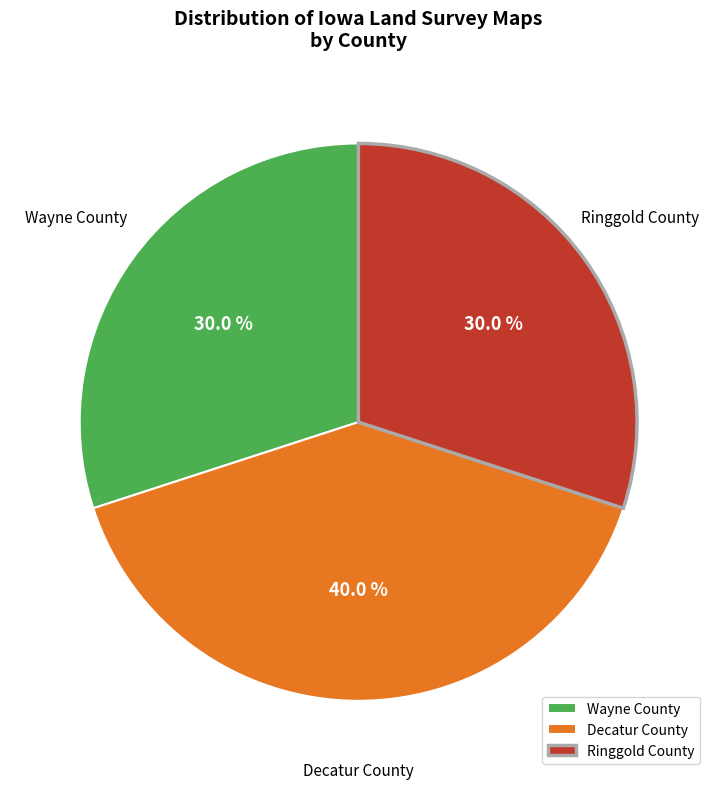

Is there any slice that represents more than half of the pie?

No